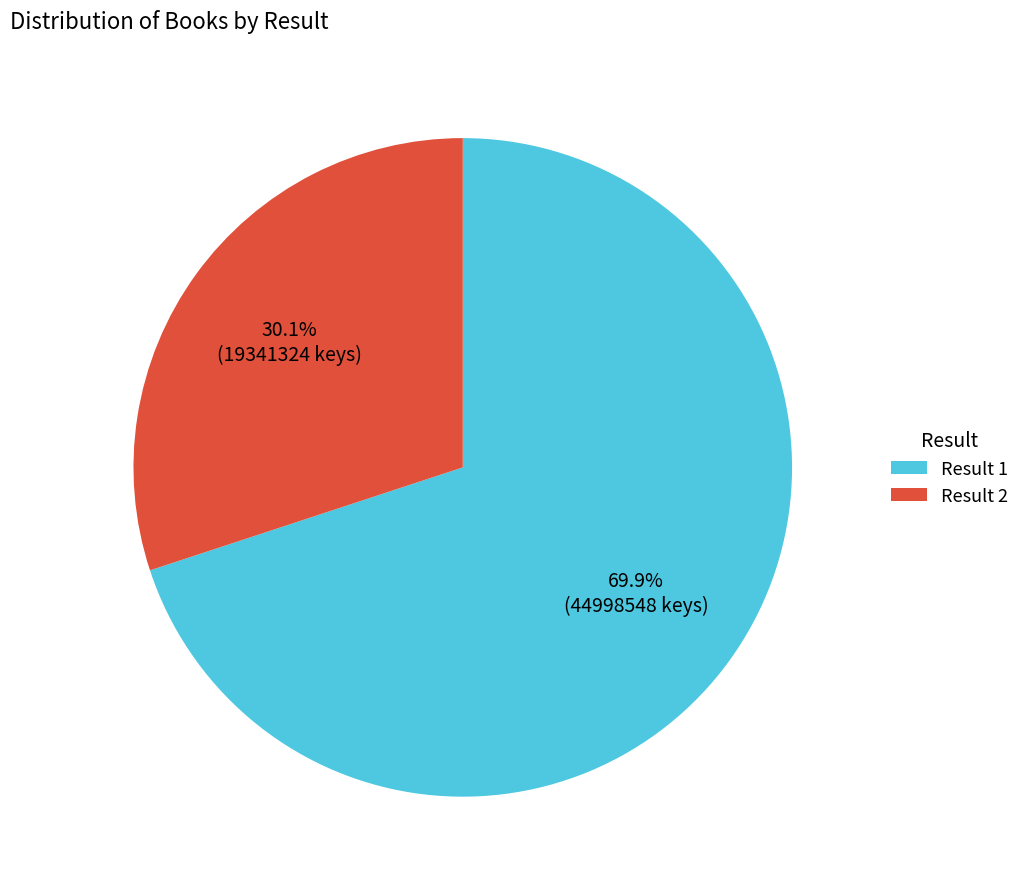

What is the total percentage of Result 2 and Result 1?

100.0%